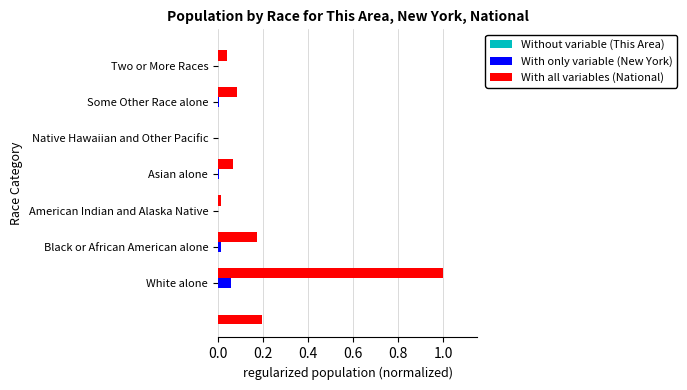

What is the spread (max minus min) of values at Some Other Race alone?

0.1